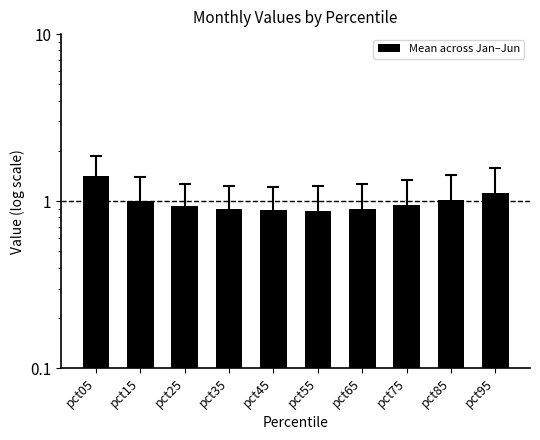

The chart shows a value of 1.4 at pct05. True or false?

True